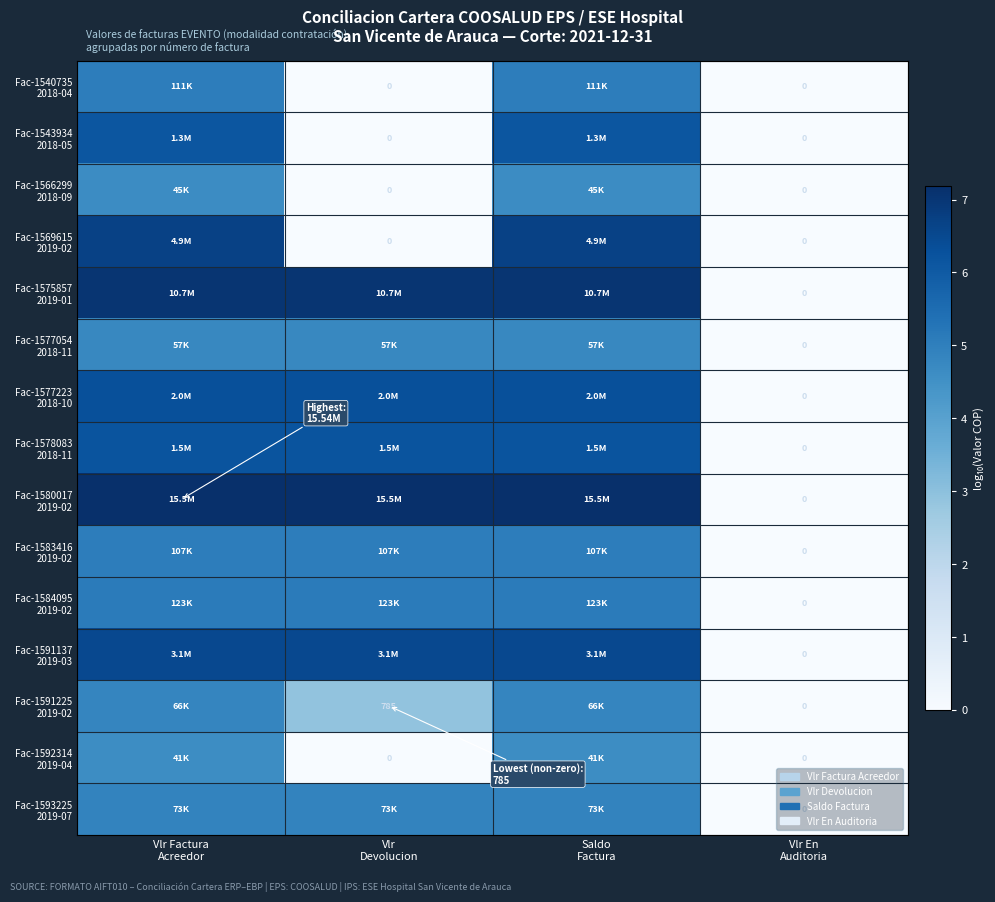

True or false: Fac-1583416 2019-02 has a value of 1.9 at Saldo Factura.

False